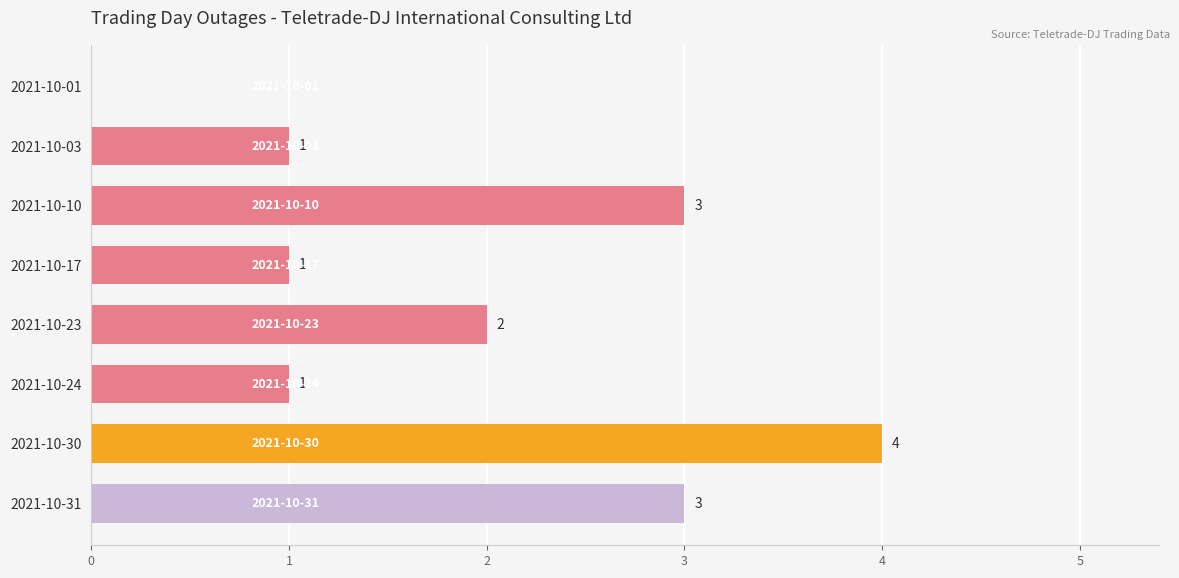

How many values are above zero?

7